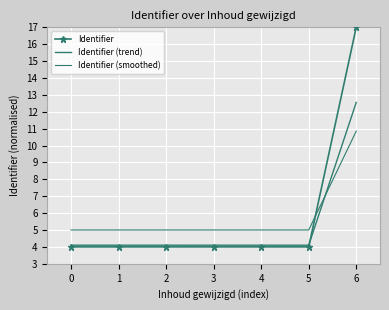

True or false: Identifier (smoothed) has more than 1 points higher than both neighbors.

False